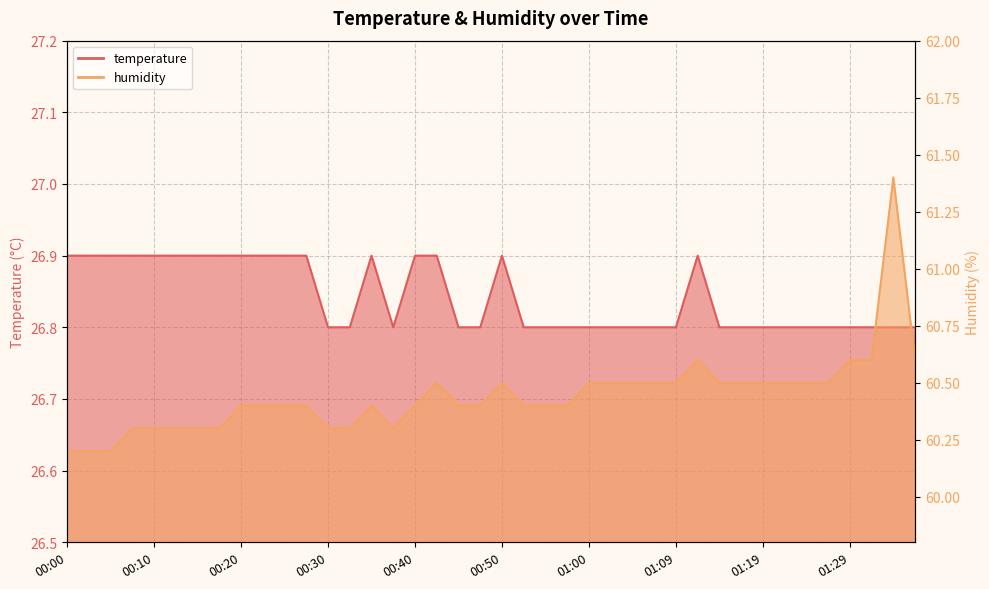

Read the humidity value at 00:52.

60.4